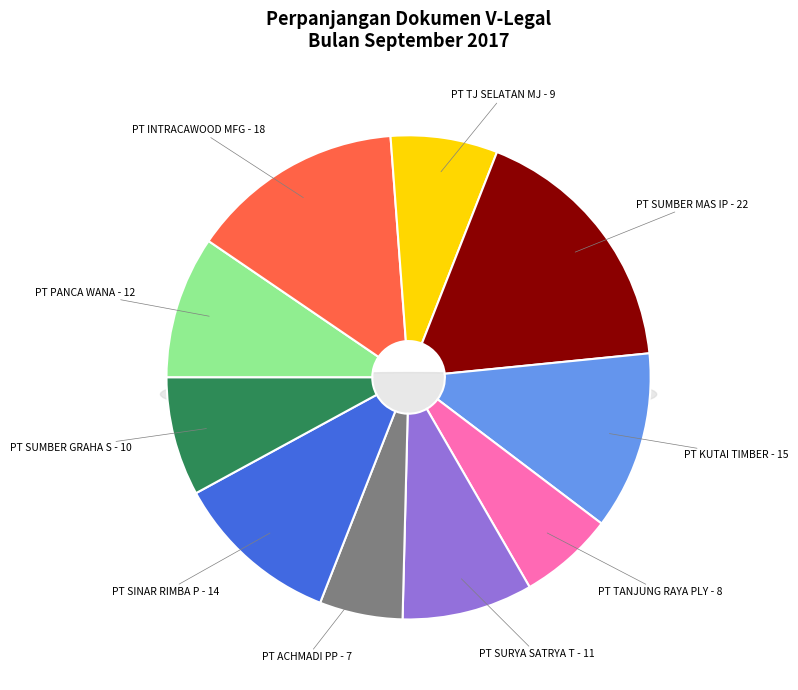

What is the smallest slice in the pie chart?

PT ACHMADI PASCAPERINTIS